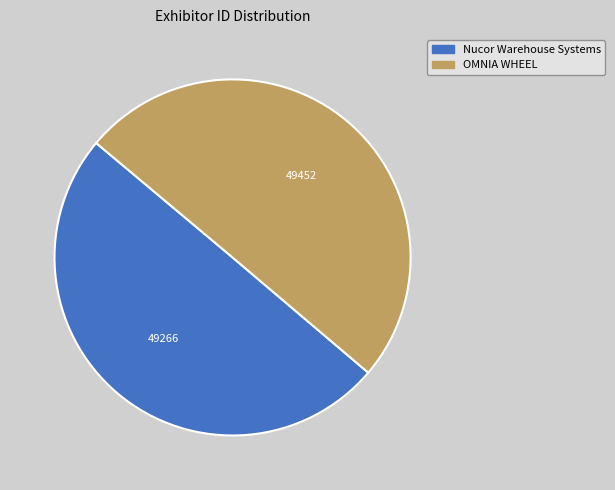

Do Nucor Warehouse Systems and OMNIA WHEEL together represent more than half of the pie?

Yes